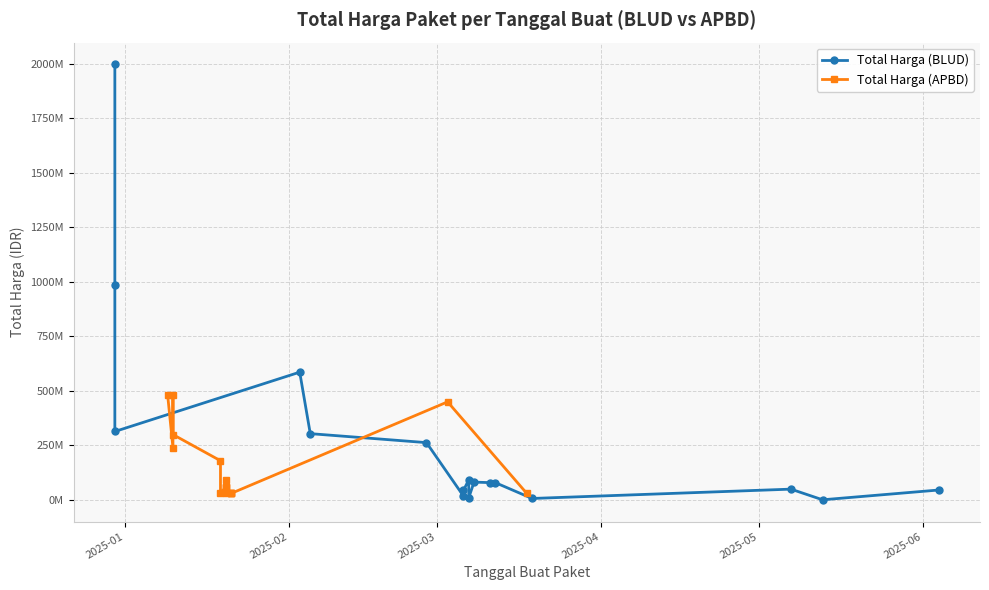

What is the maximum value for Total Harga (BLUD)?

1996560000